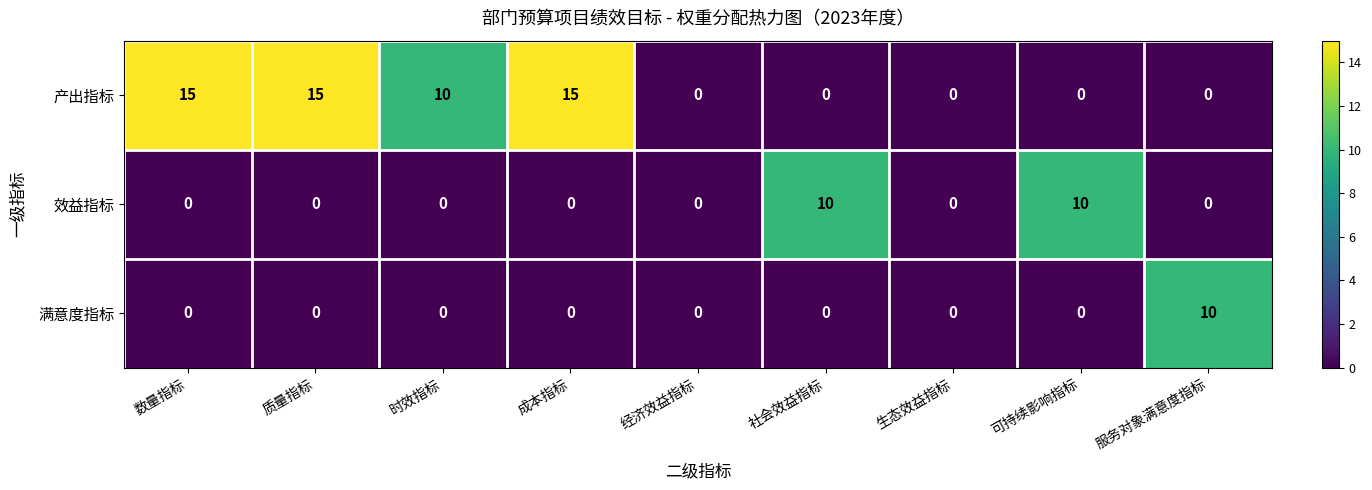

Count the 产出指标 values in the range 0 to 15.

9